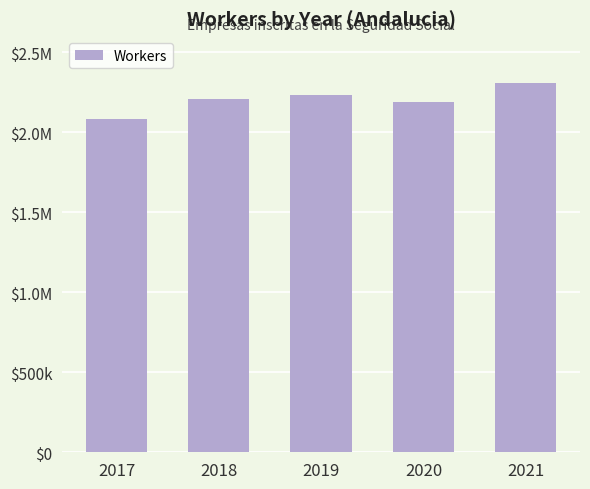

Does the chart contain any negative values?

No